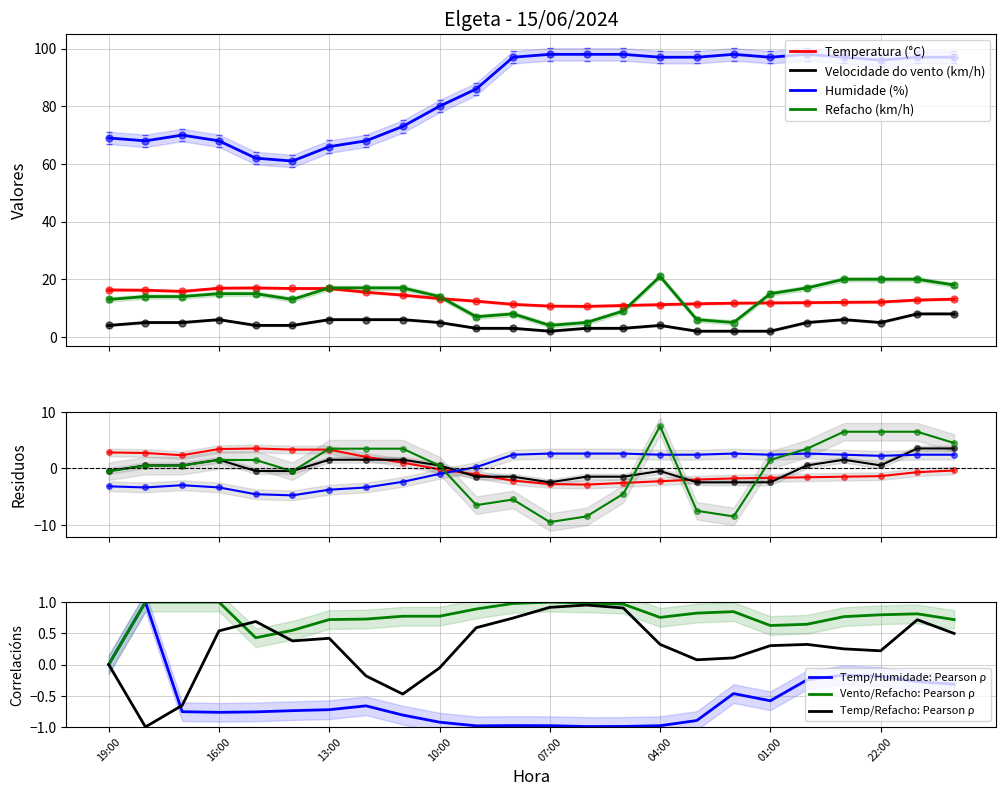

How many values in the Refacho (km/h) series exceed 15?

12